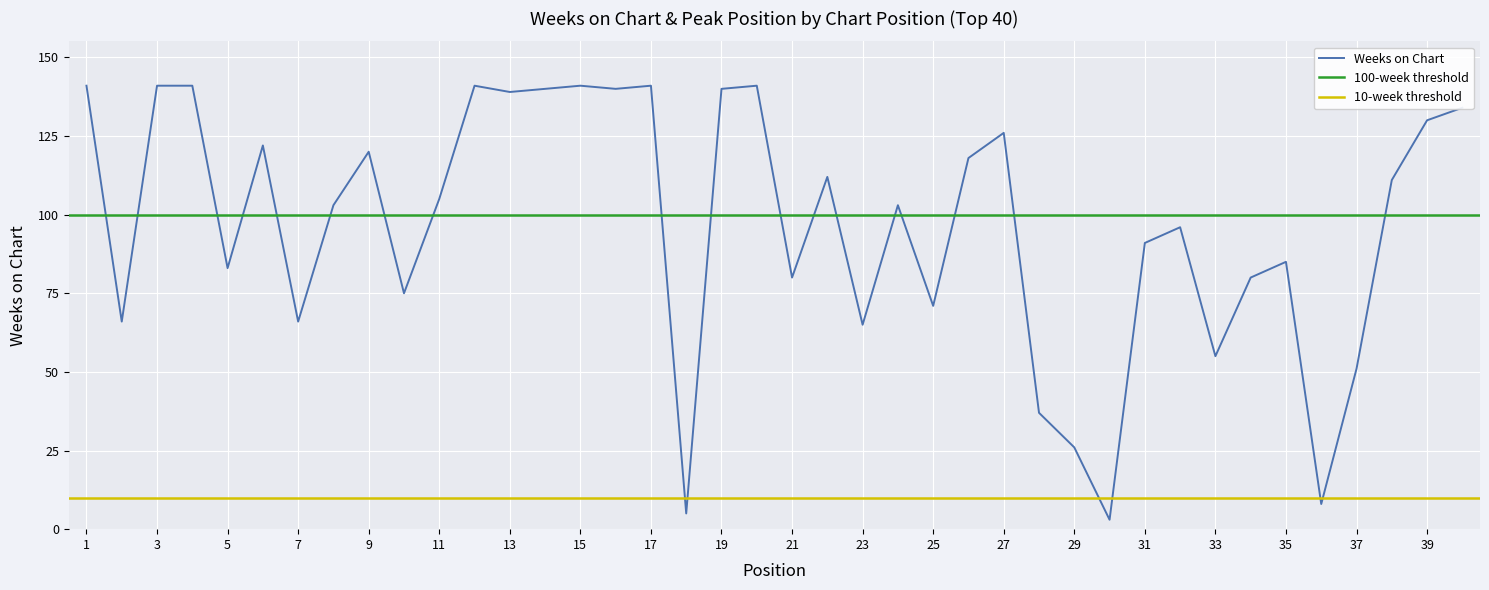

Which has a higher value, 36 or 31?

31